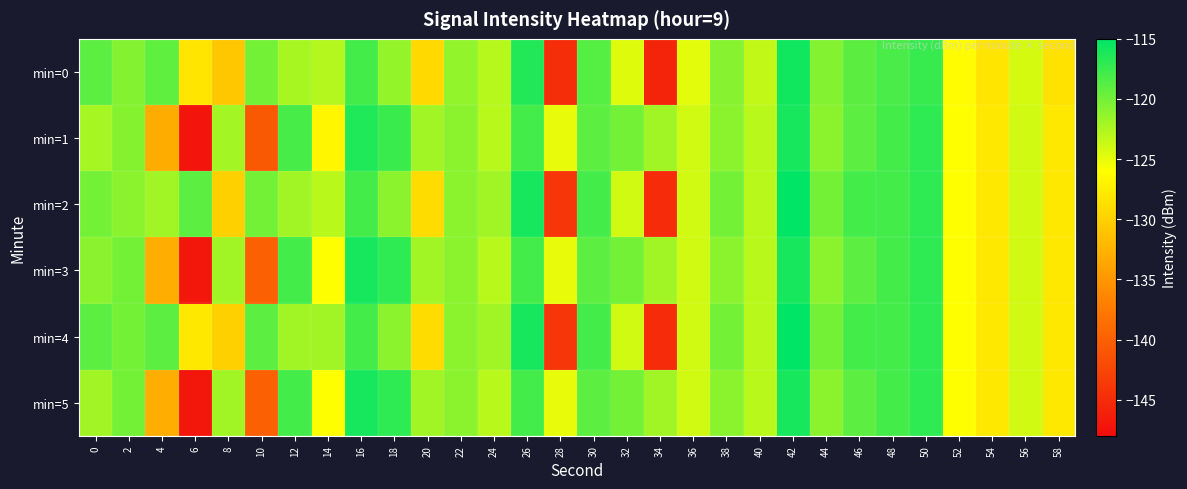

Rank the series by their maximum value, from highest to lowest.

min=2, min=4, min=0, min=1, min=3, min=5